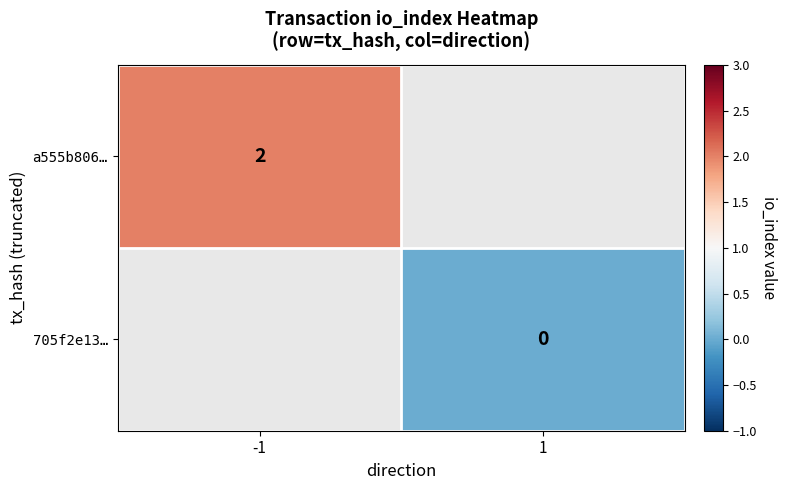

Which label corresponds to the smallest value in the chart?

1